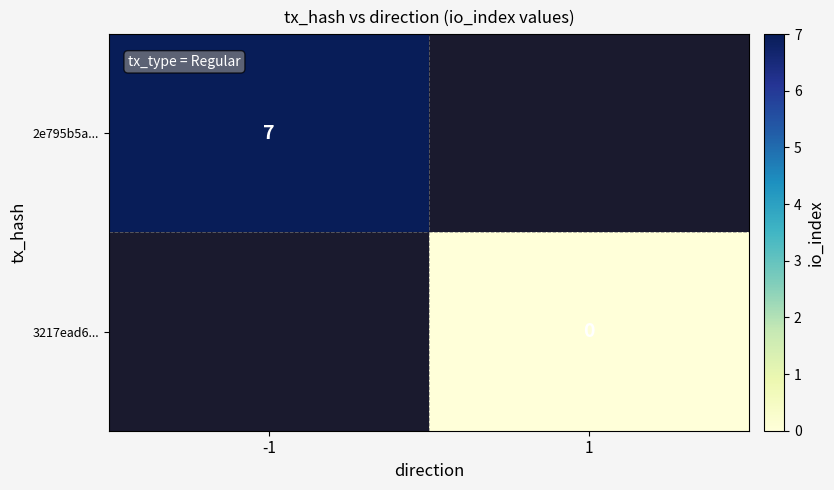

True or false: 2e795b5a... has a value of 2.6 at -1.

False